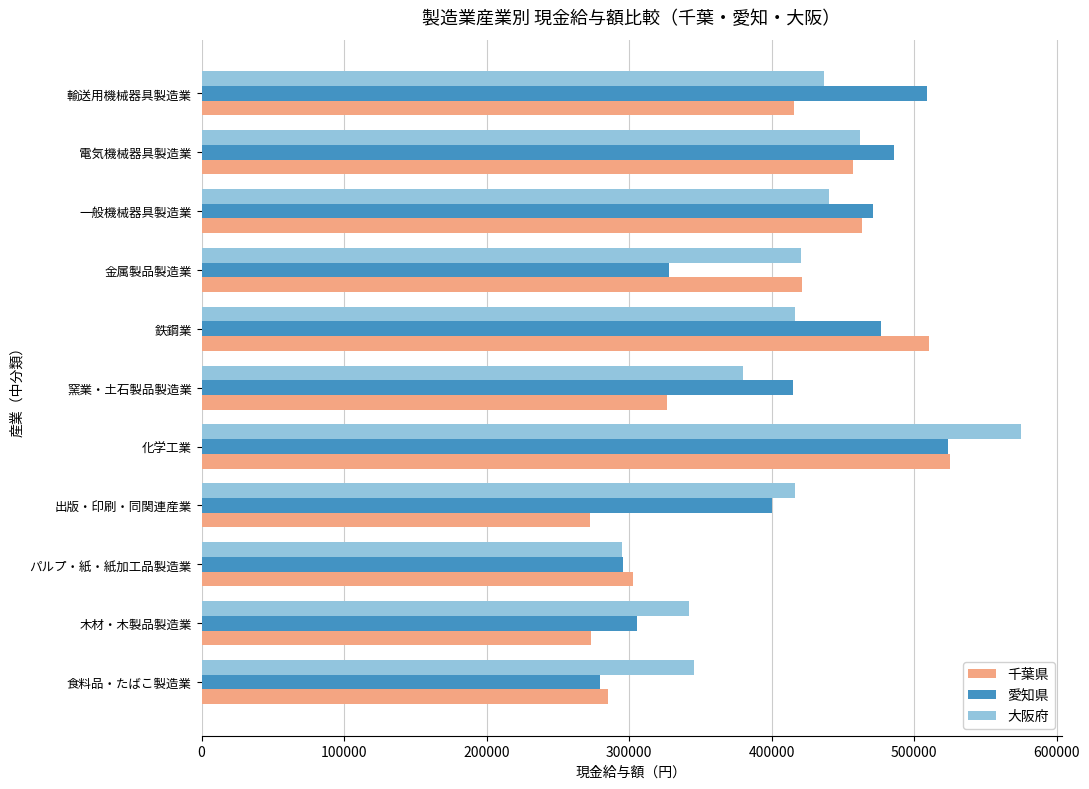

What is the total value across all series at パルプ・紙・紙加工品製造業?

893622